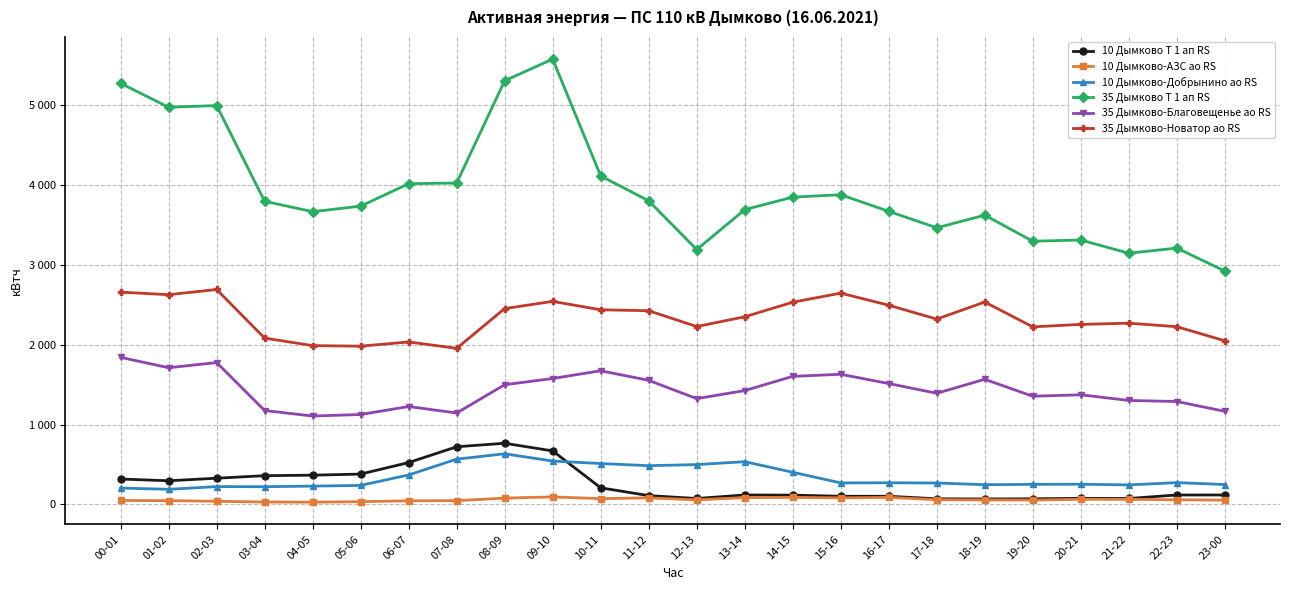

Is this an area chart (filled region under the line)?

No